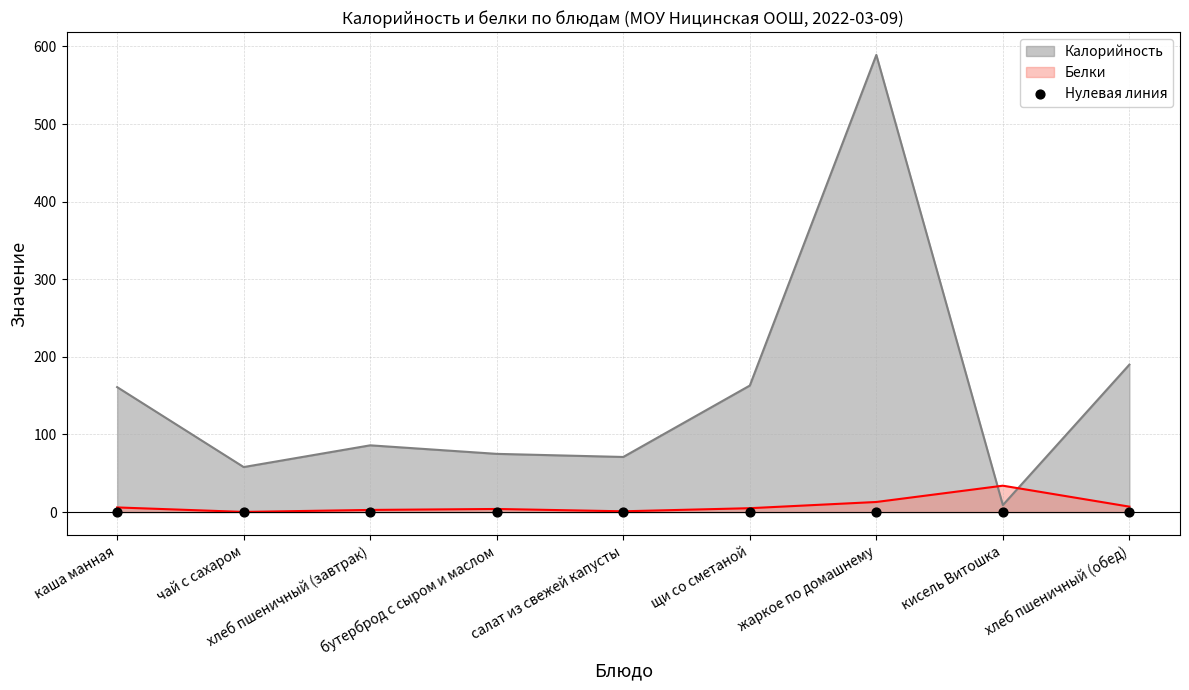

At which category is the sum across all series the highest?

жаркое по домашнему